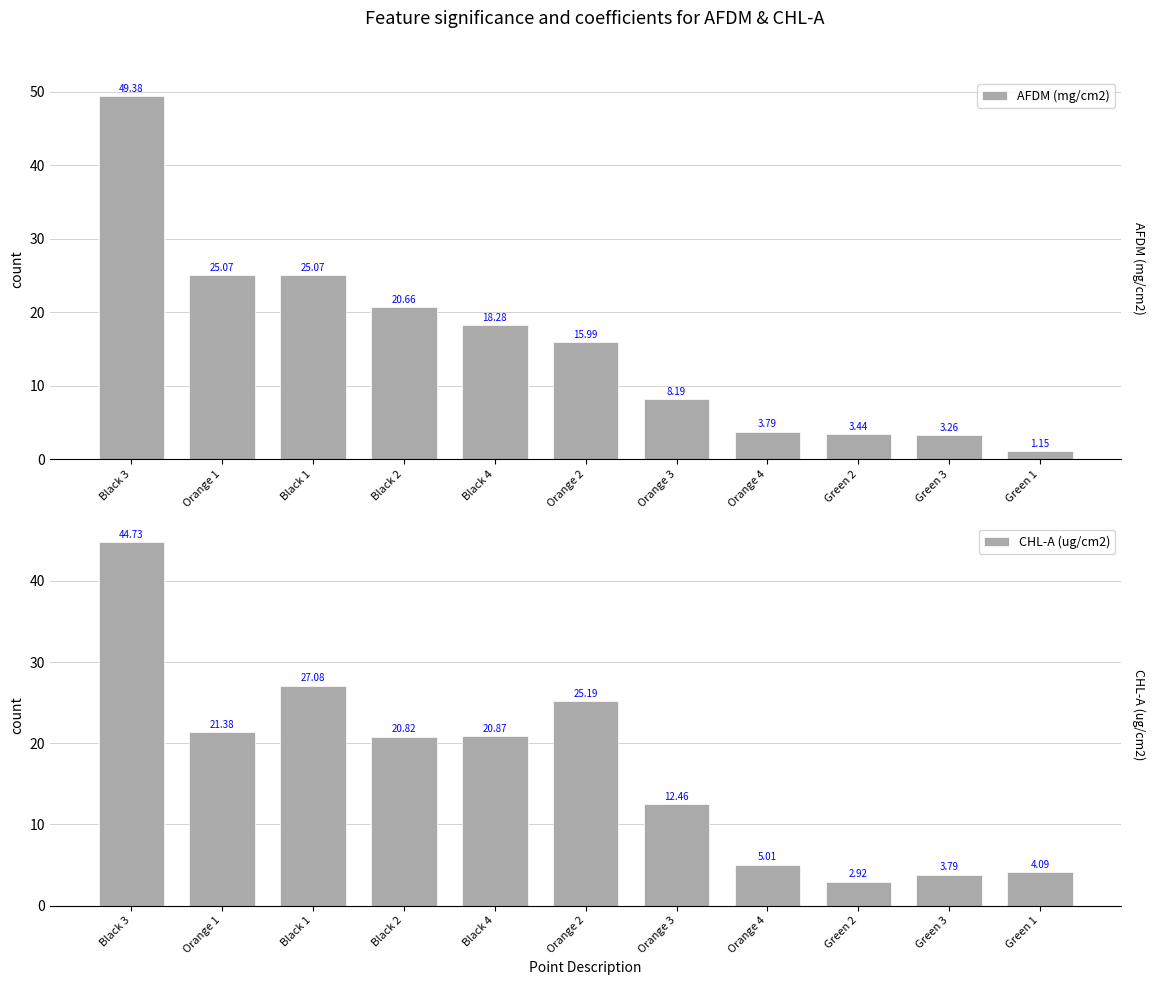

Reading right to left, what are all the values shown in this chart?

AFDM (mg/cm2): 1.1	3.3	3.4	3.8	8.2	16.0	18.3	20.7	25.1	25.1	49.4
CHL-A (ug/cm2): 4.1	3.8	2.9	5.0	12.5	25.2	20.9	20.8	27.1	21.4	44.7